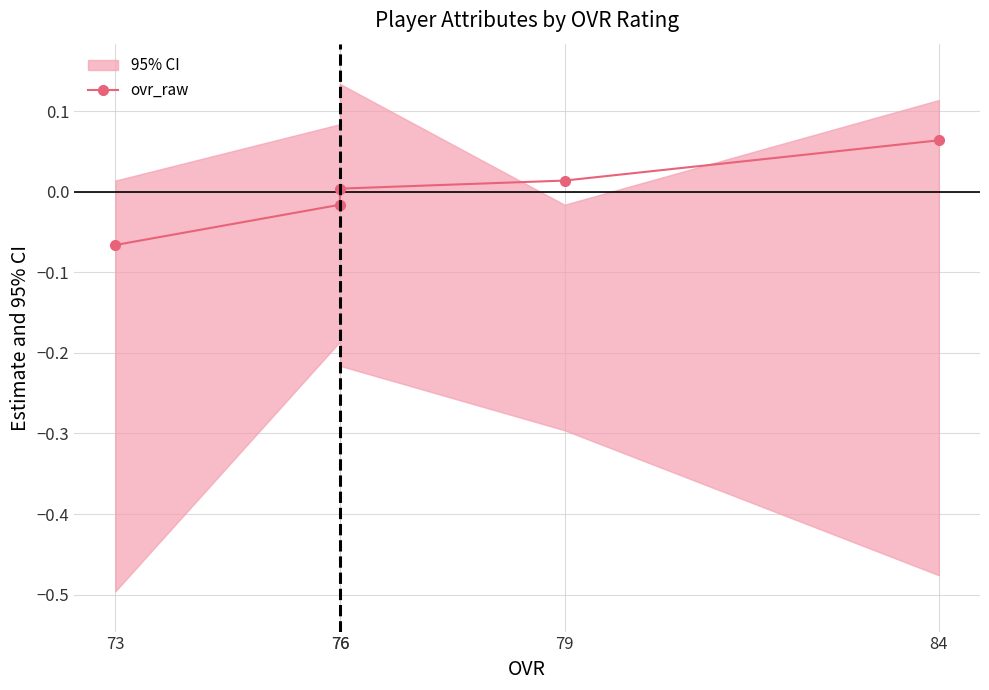

True or false: the data shows 0.0 at 79.

False